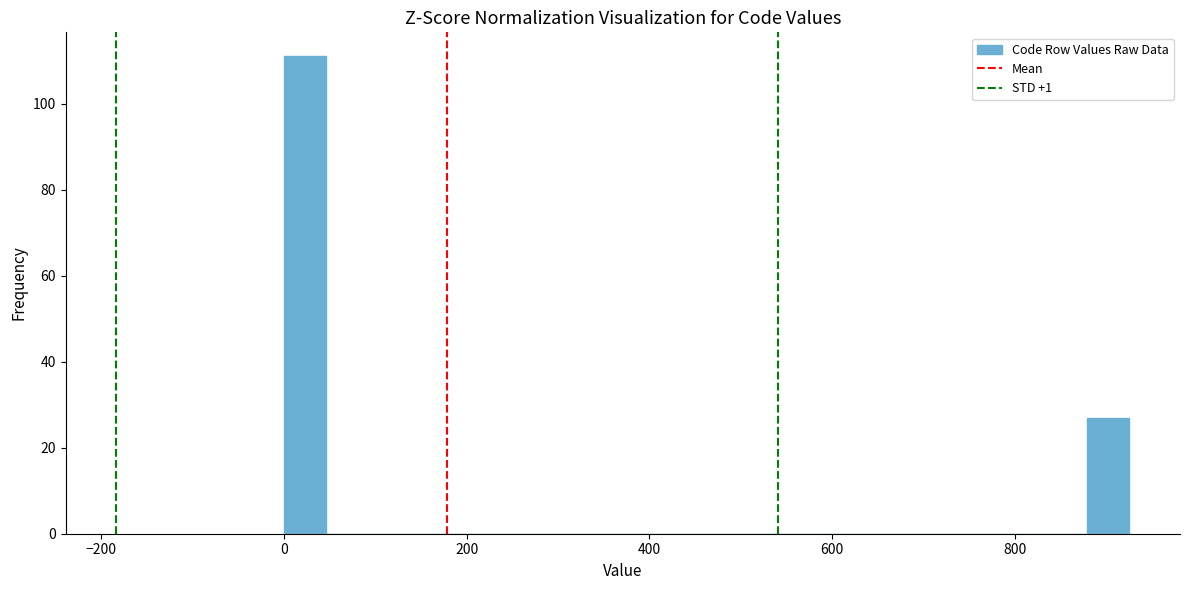

Around what value on the x-axis is the tallest bar? Give the approximate position of its centre, as read against the axis.

20